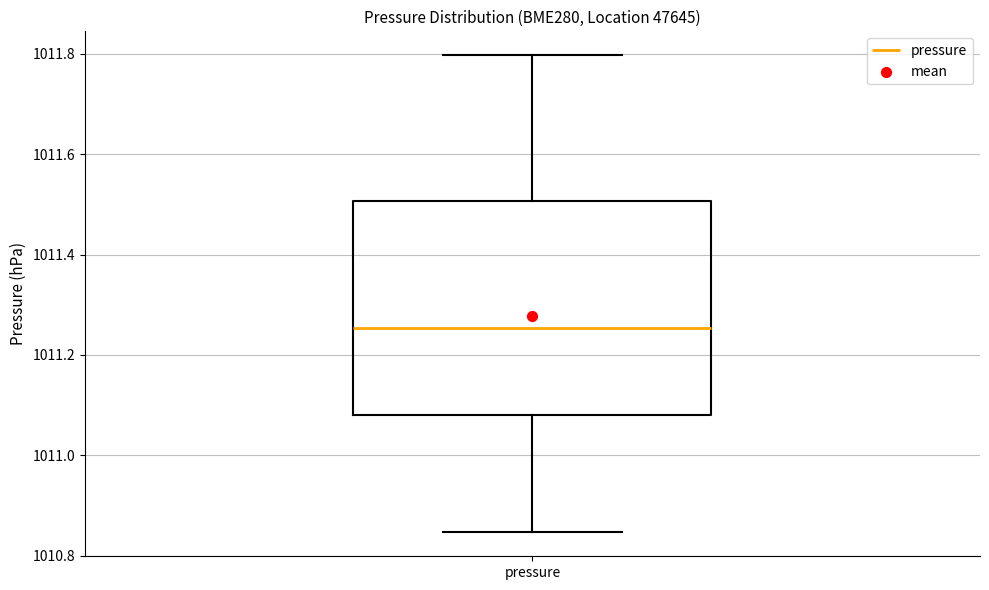

Read this box plot against the y-axis: the position of the median line, the range covered by the box, and the ends of both whiskers. The values are not printed on the chart, so give them approximately, as read against the axis.

median 1011.26, box 1011.08 to 1011.50, whiskers 1010.84 to 1011.80